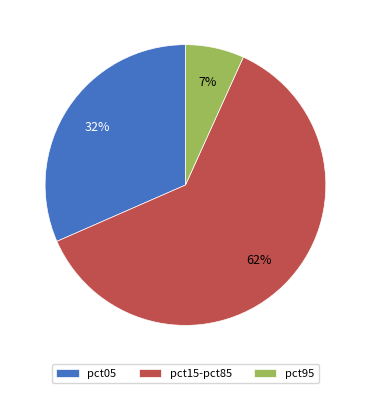

How many slices are in this pie chart?

3